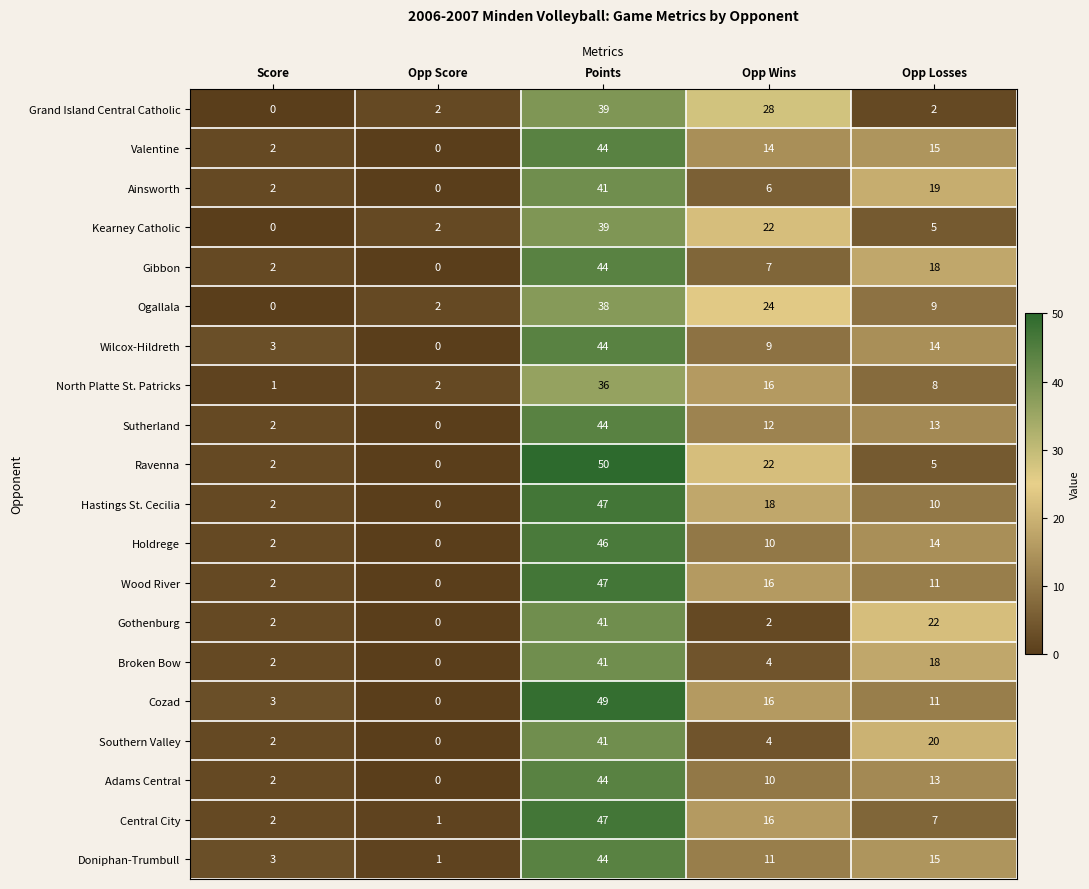

Which series changed the most between Opp Score and Opp Wins?

Grand Island Central Catholic